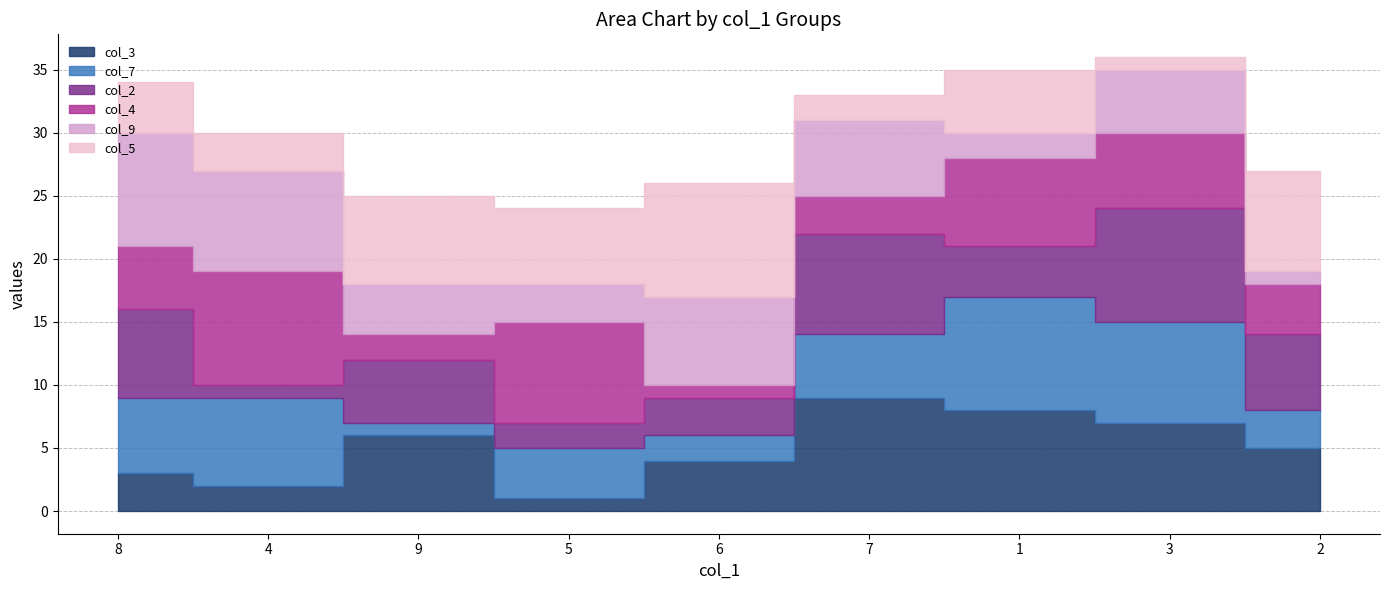

Which series has the widest spread of values?

col_3